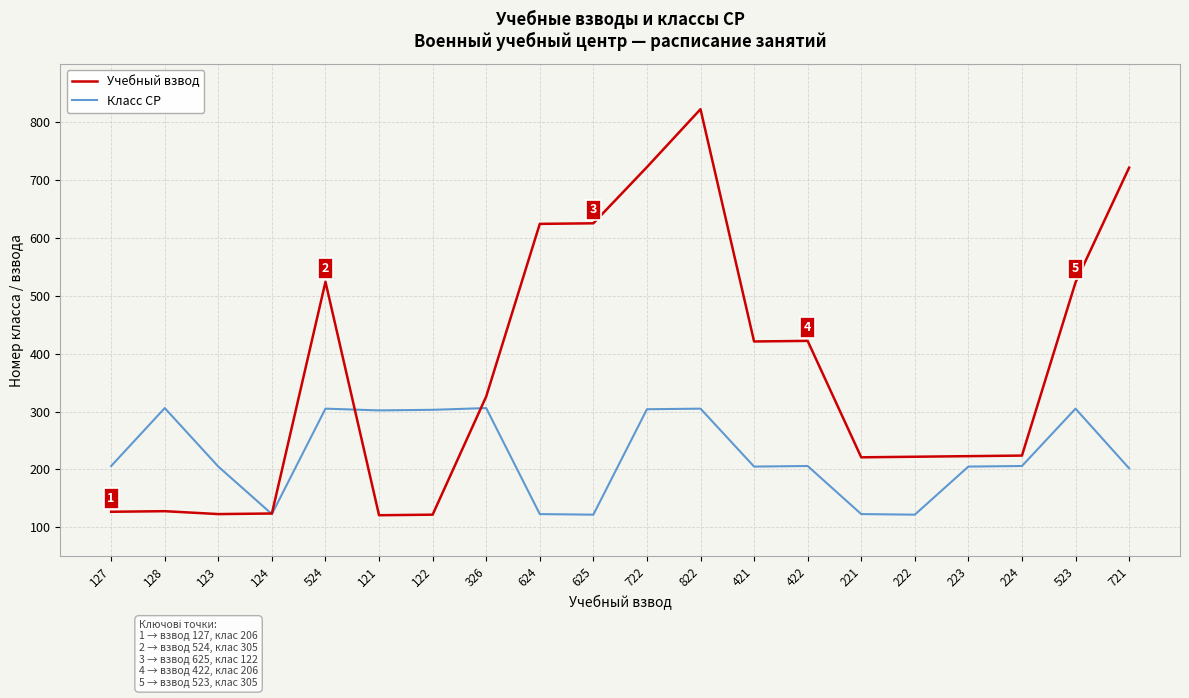

Which series has the largest range (max minus min)?

Учебный взвод